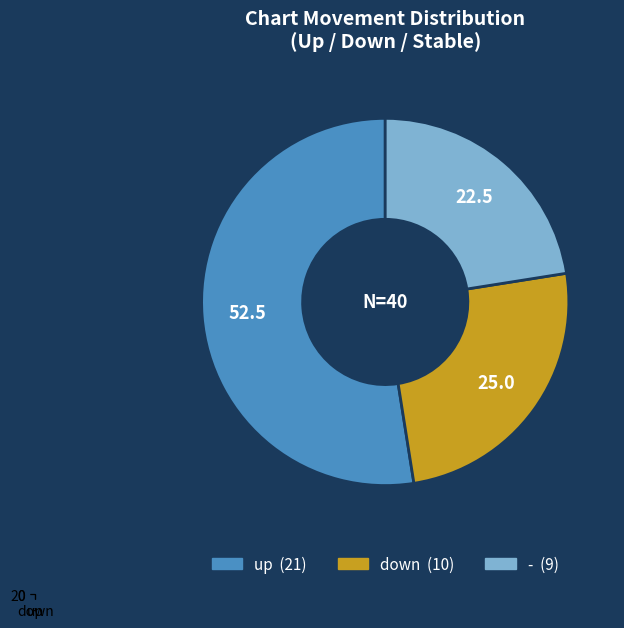

The - slice represents 20% of the pie. True or false?

False